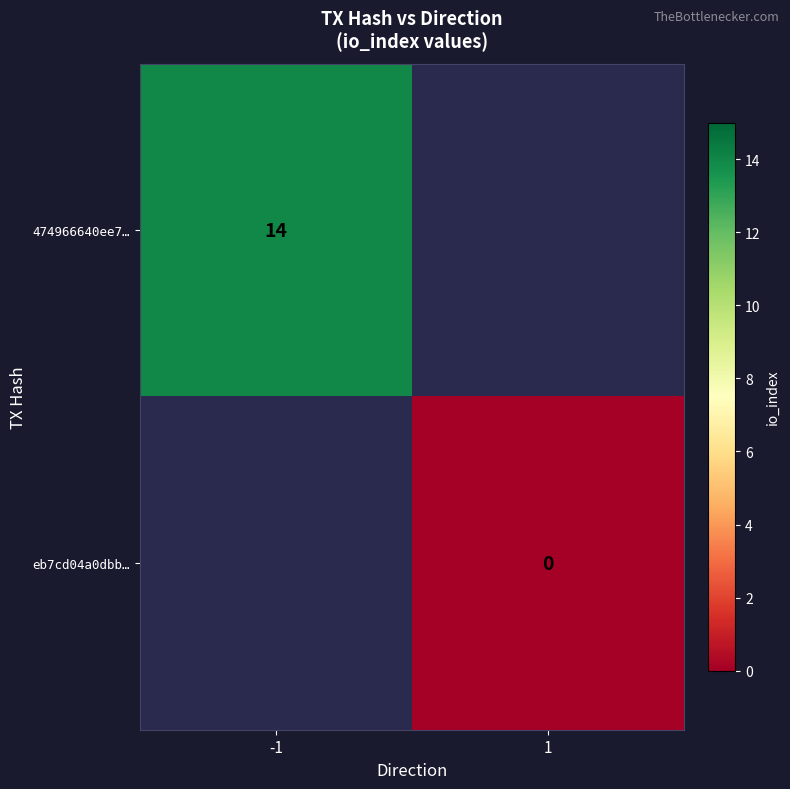

Count the number of categories in the chart.

2